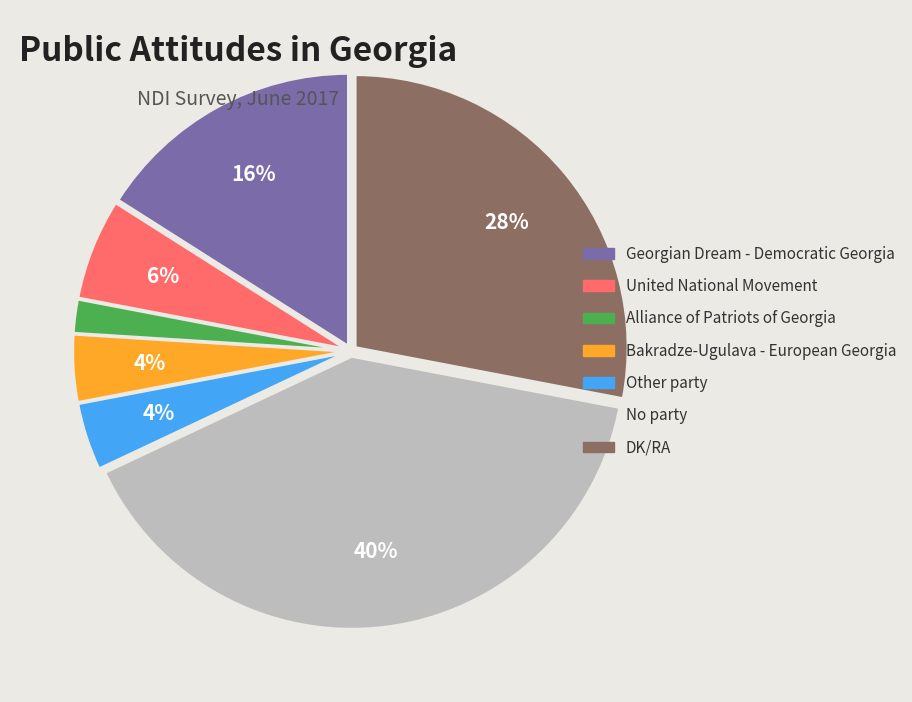

To the nearest percent, what is the average slice percentage?

14%